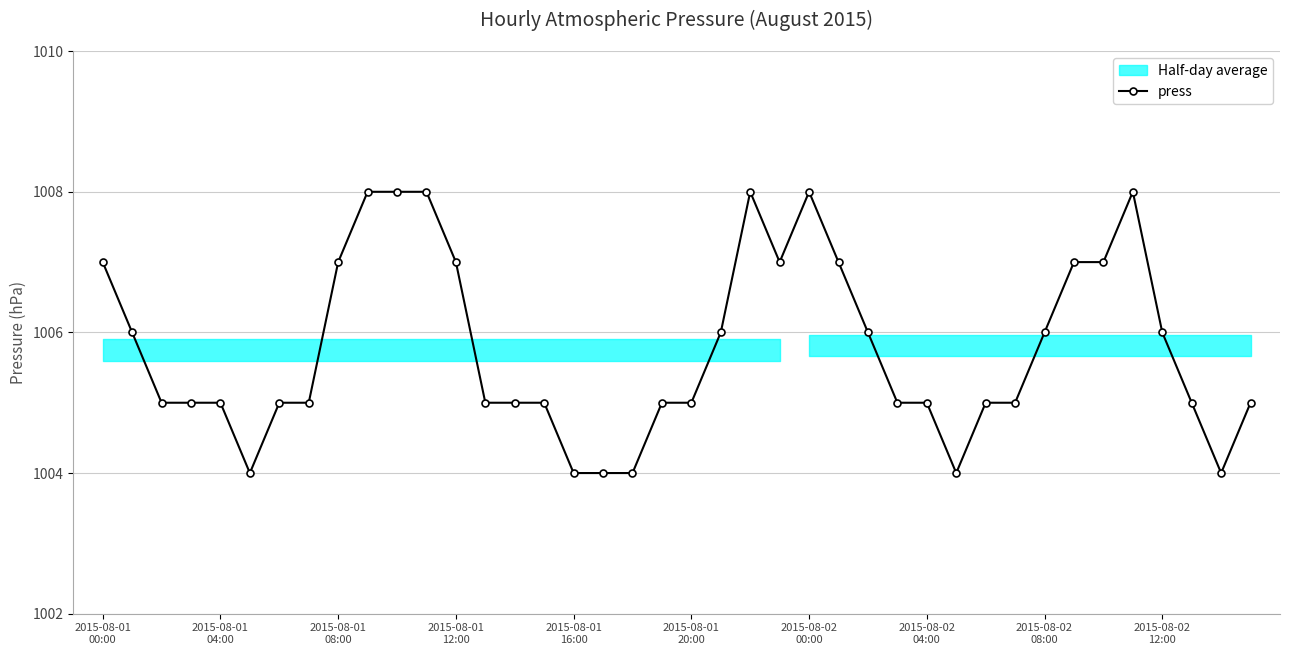

True or false: press has more than 2 interior local peaks.

True